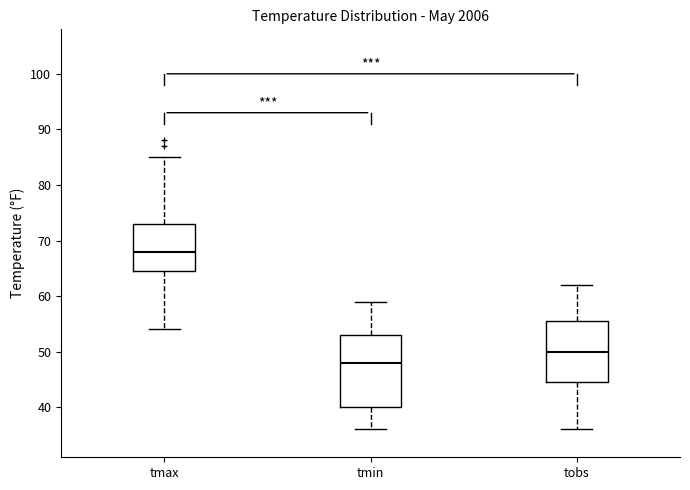

Which box is the tallest, from its lower edge to its upper edge?

tmin